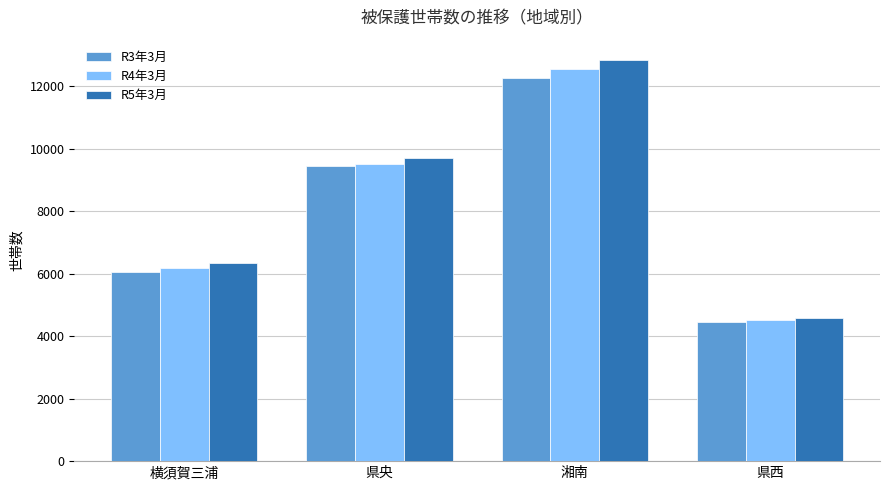

How many categories are shown in the chart?

4